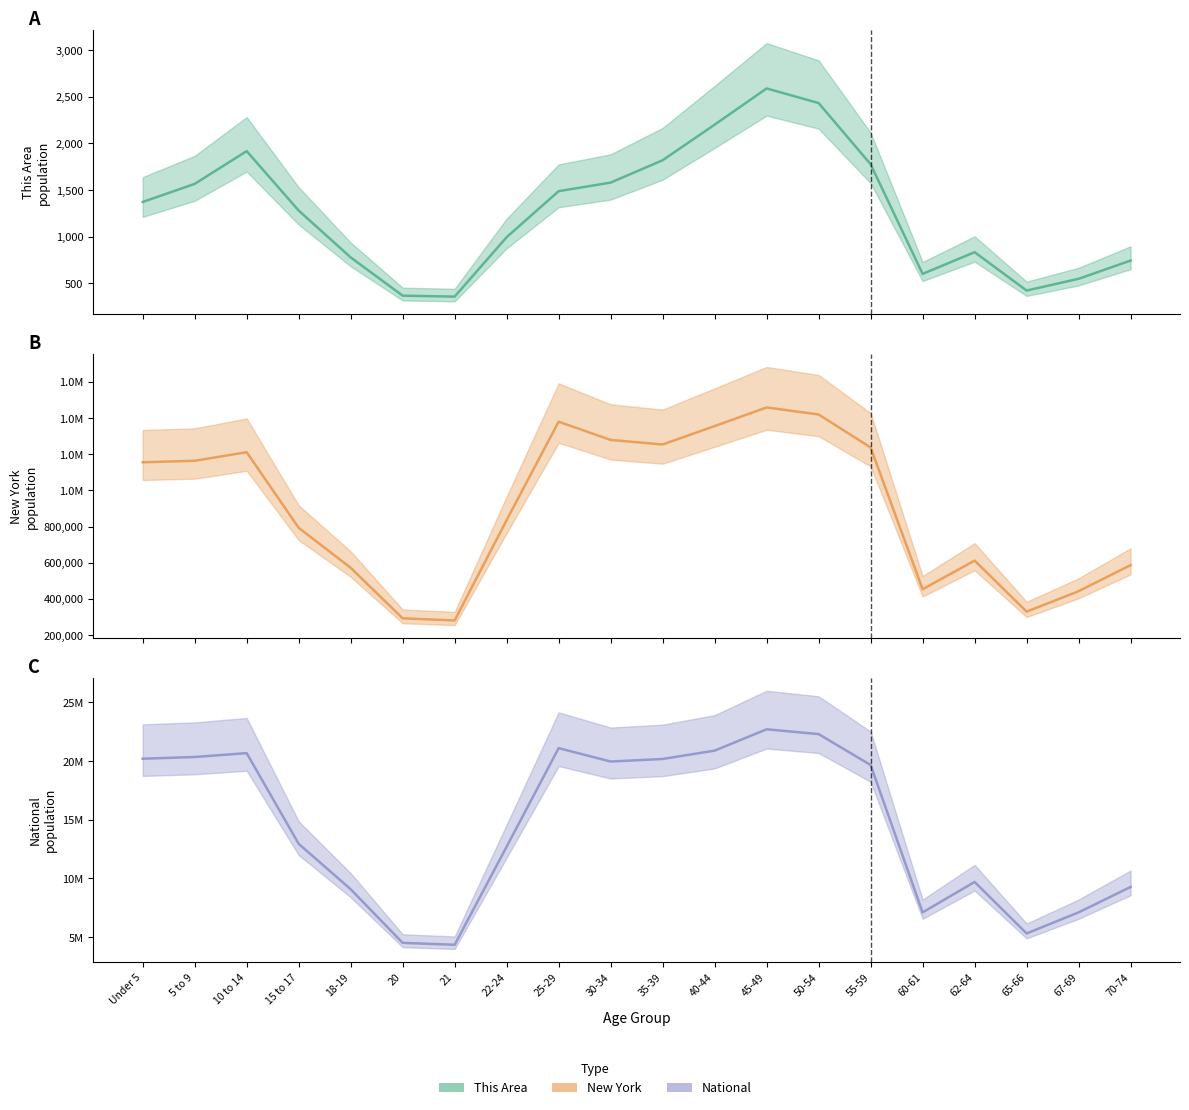

At which label does This Area reach its peak?

45-49